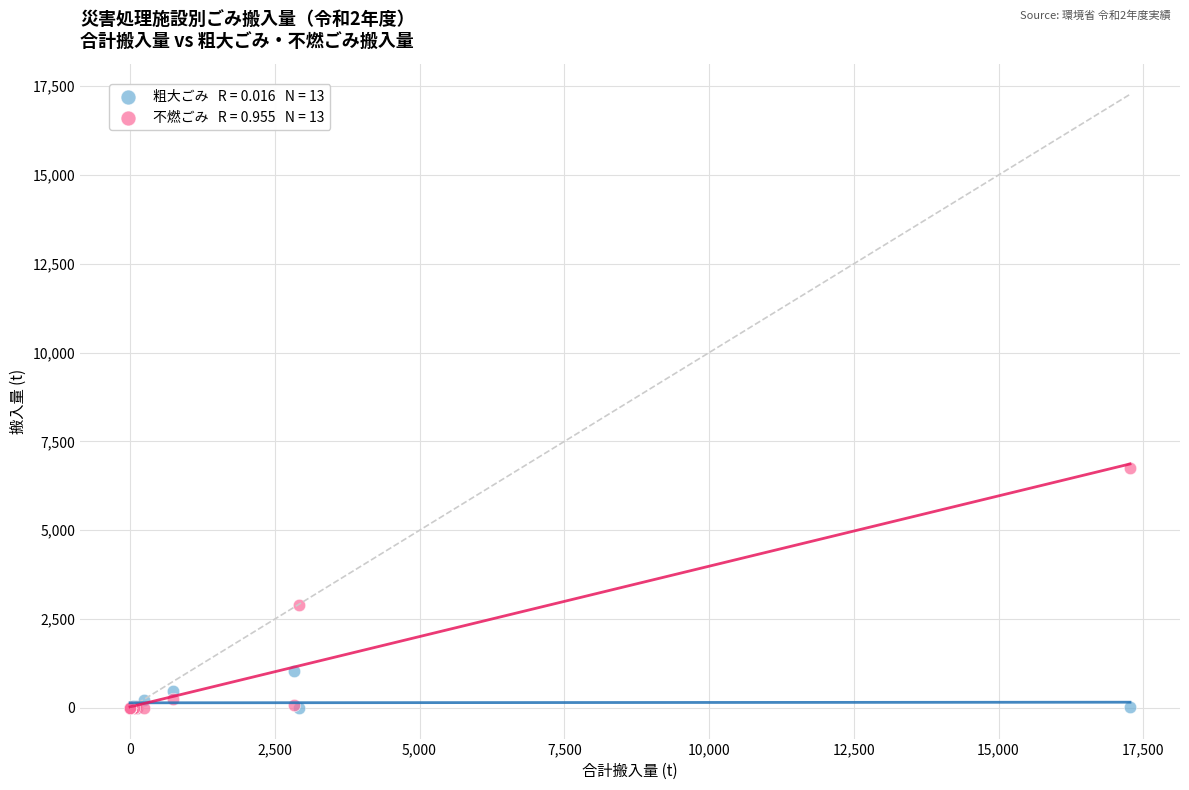

Across all series, what Y value is closest to 3381?

2885